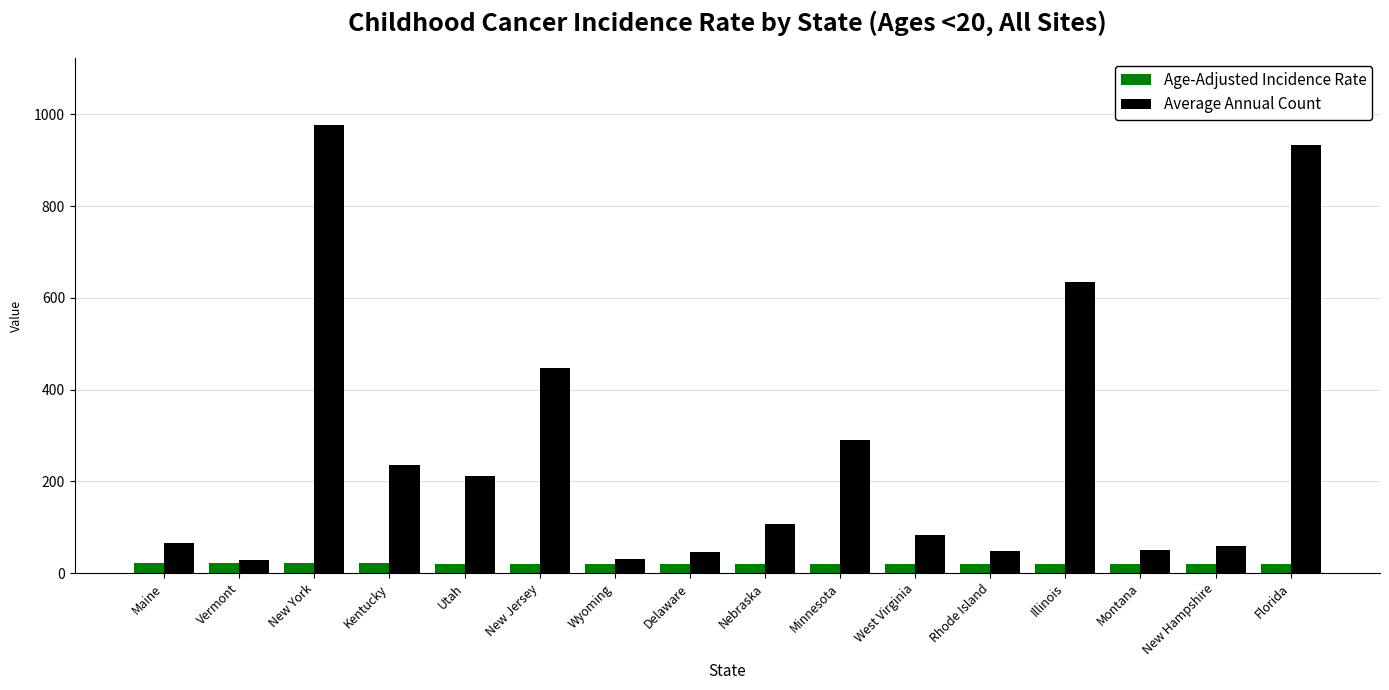

What is the lowest value of the Average Annual Count series?

29.0